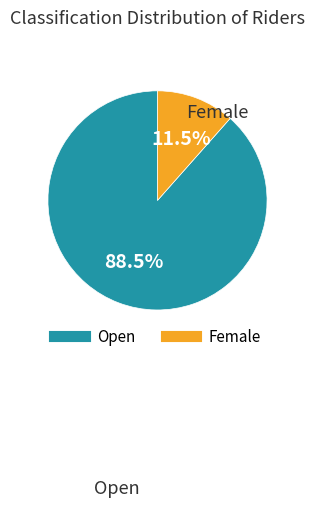

Which slice is the largest?

Open